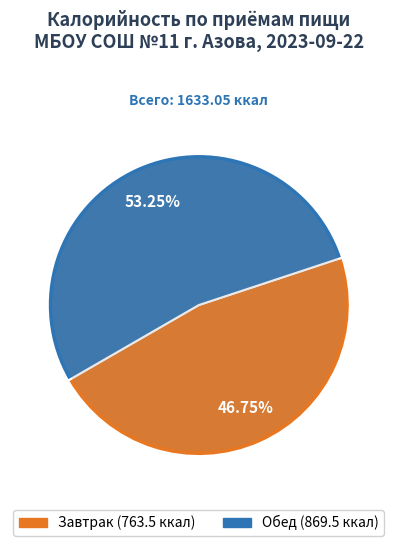

Combined, what portion of the pie is Обед and Завтрак?

100.0%